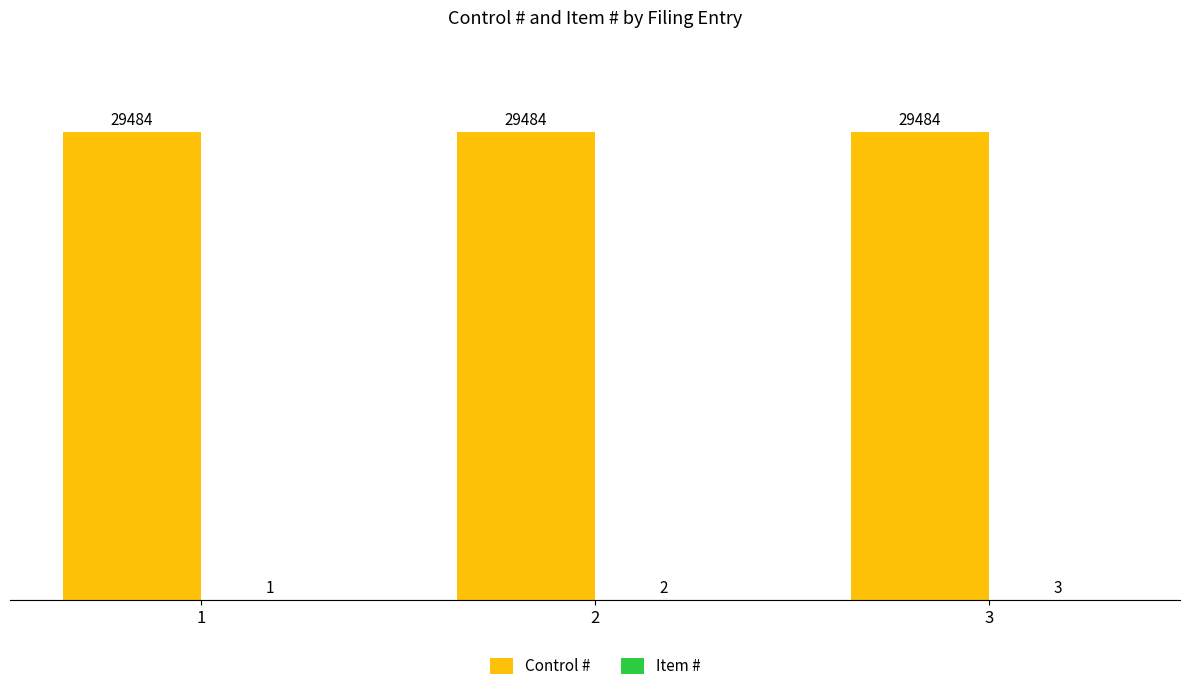

The value of Control # at 1 is 29484. True or false?

True